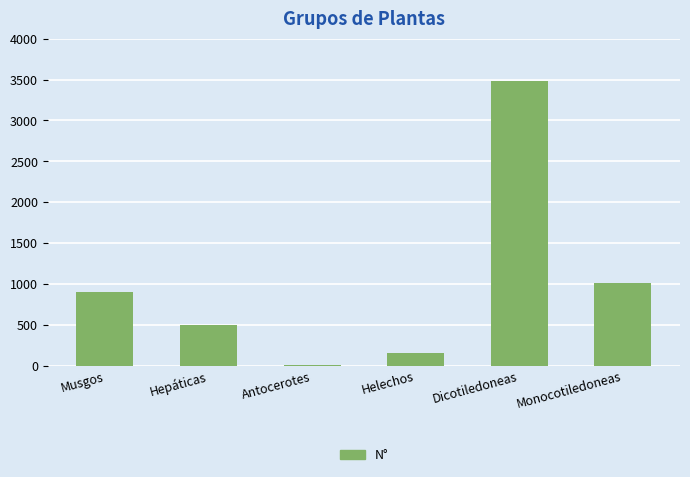

Reading left to right, transcribe all the data shown in this chart.

Musgos=907	Hepáticas=500	Antocerotes=14	Helechos=160	Dicotiledoneas=3477	Monocotiledoneas=1018